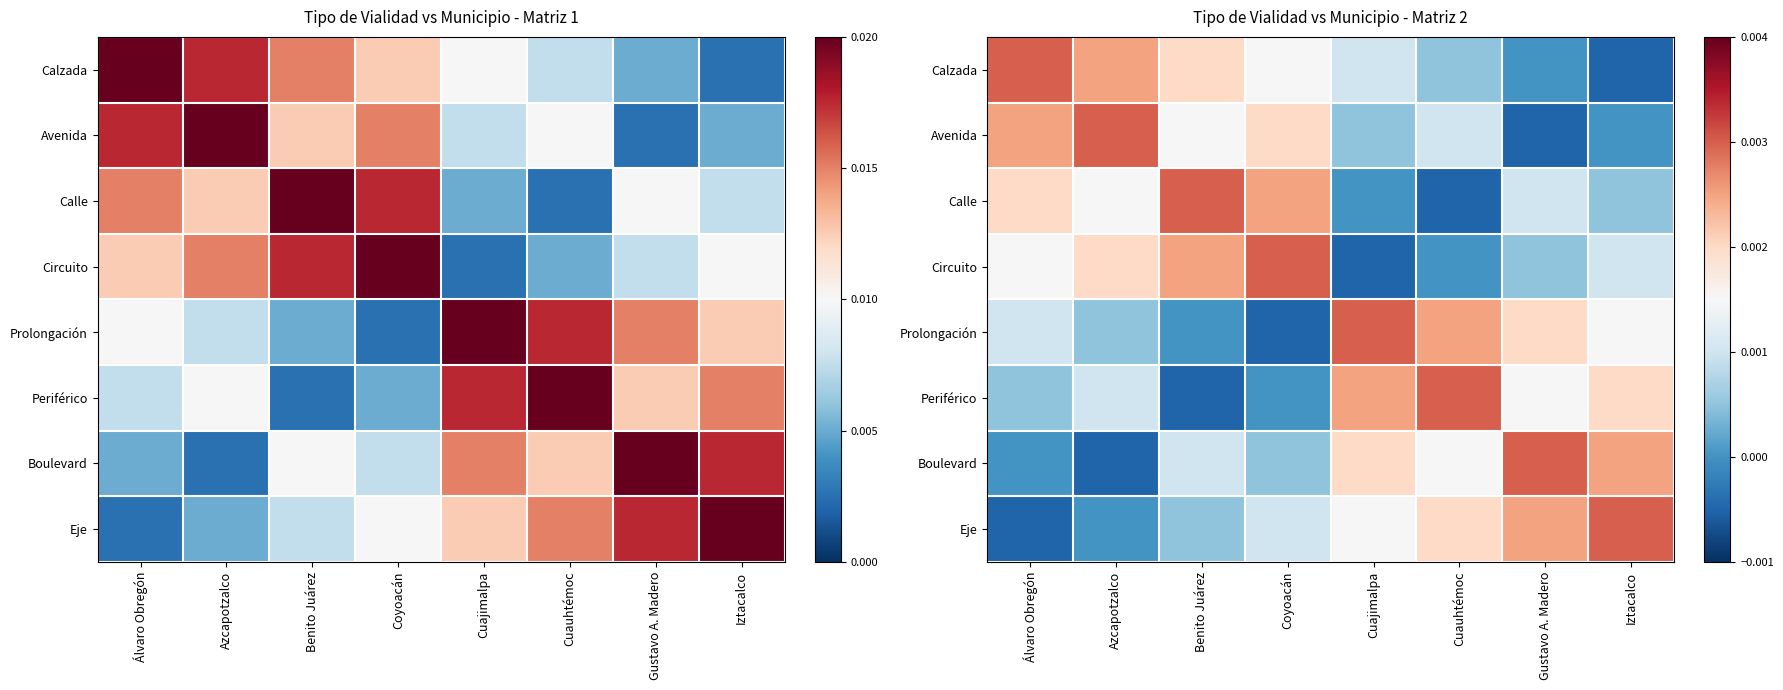

Is it true that Circuito equals 0.0 at Cuauhtémoc?

False